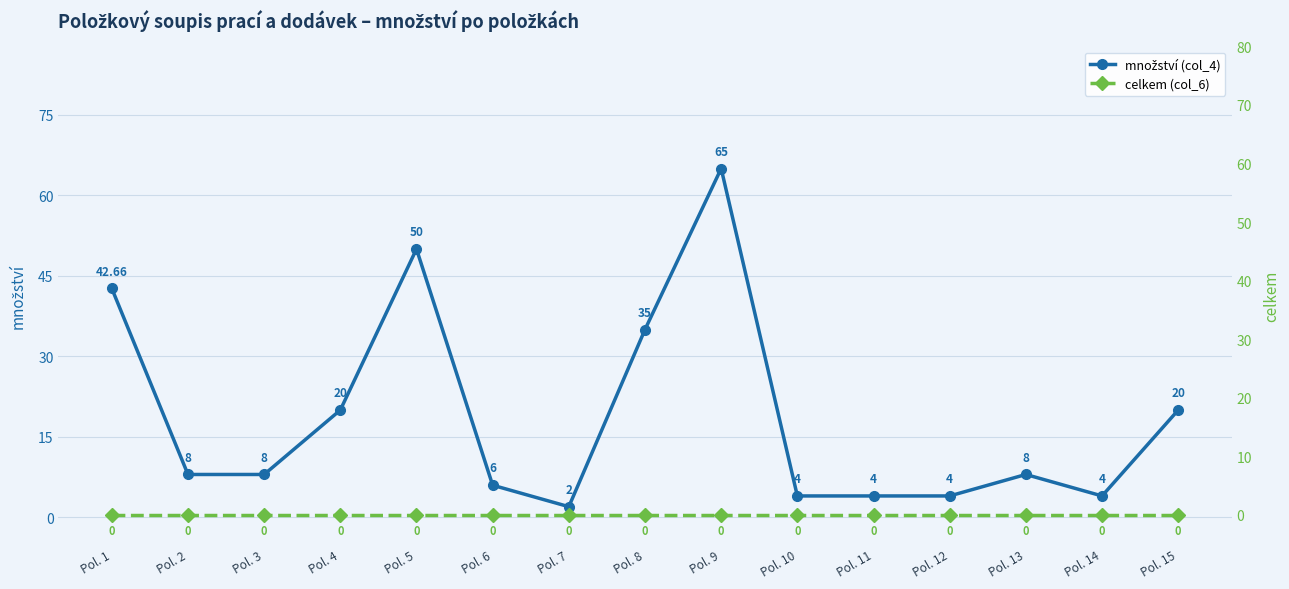

True or false: celkem (col_6) and množství (col_4) cross at least once.

False